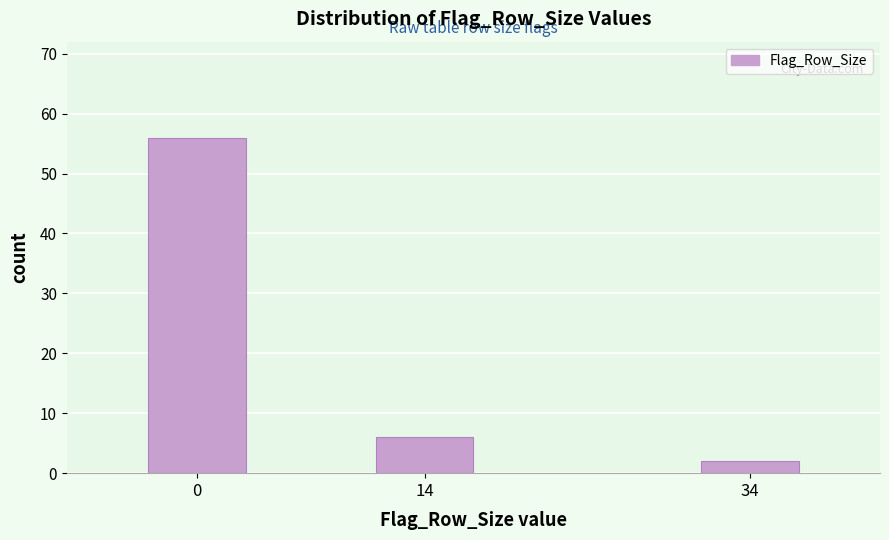

Reading right to left, extract all data points from this chart.

34=2	14=6	0=56